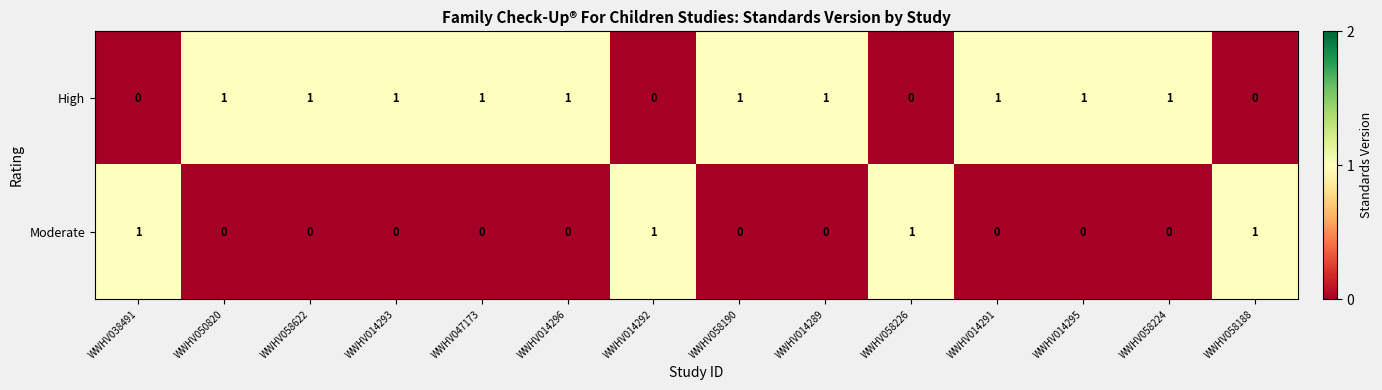

How many High values are between 0 and 1?

14